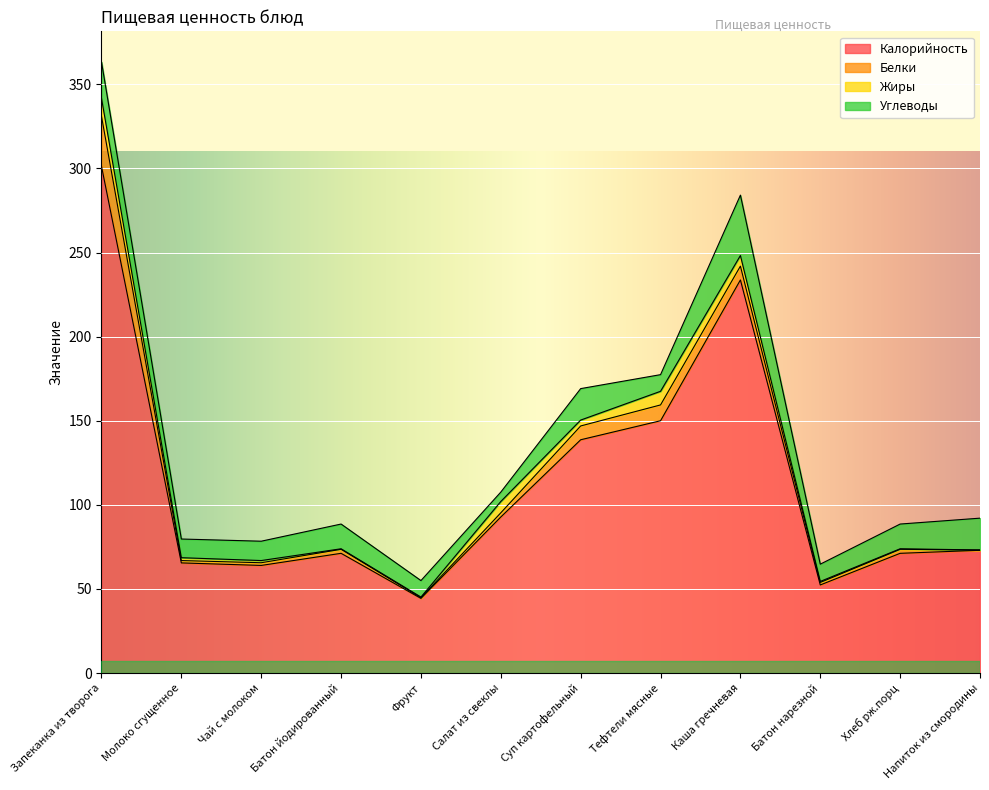

True or false: Белки and Калорийность intersect in this chart.

False